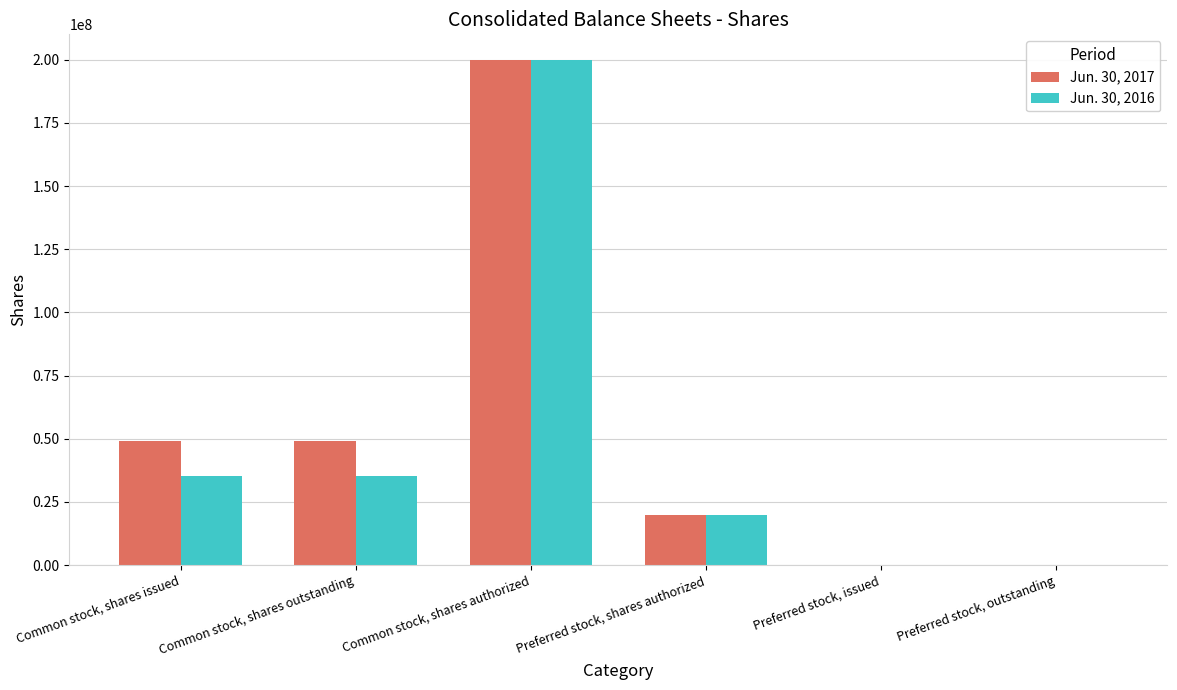

Reading left to right, list all the values displayed in this chart.

Jun. 30, 2017: Common stock, shares issued=49228640	Common stock, shares outstanding=49228640	Common stock, shares authorized=200000000	Preferred stock, shares authorized=20000000	Preferred stock, issued=0	Preferred stock, outstanding=0
Jun. 30, 2016: Common stock, shares issued=35110916	Common stock, shares outstanding=35110916	Common stock, shares authorized=200000000	Preferred stock, shares authorized=20000000	Preferred stock, issued=0	Preferred stock, outstanding=0